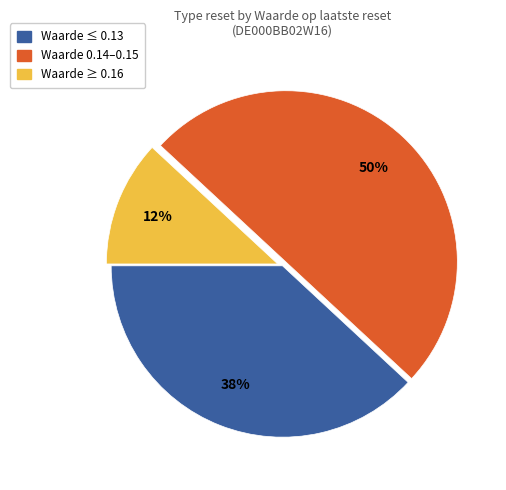

To the nearest percent, what is the average slice percentage?

33%